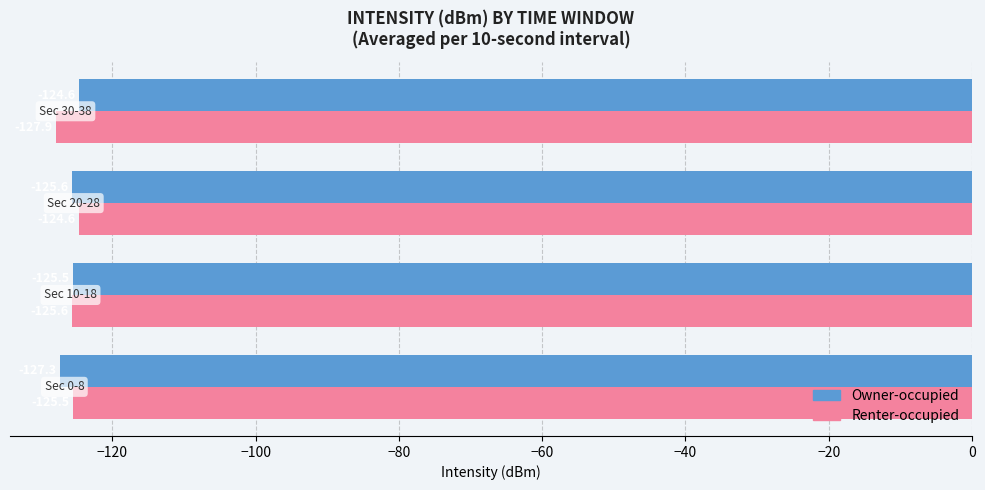

List the series in order of their overall mean, lowest first.

Renter-occupied, Owner-occupied